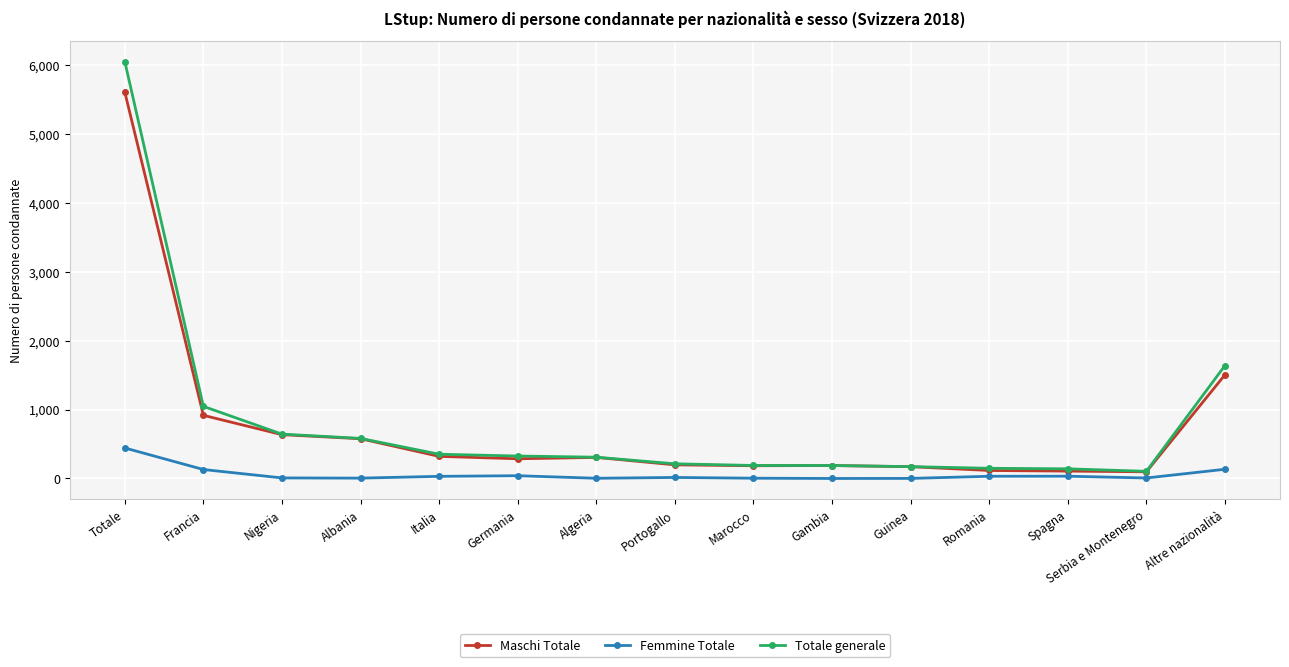

What is the sum of all Femmine Totale values?

886